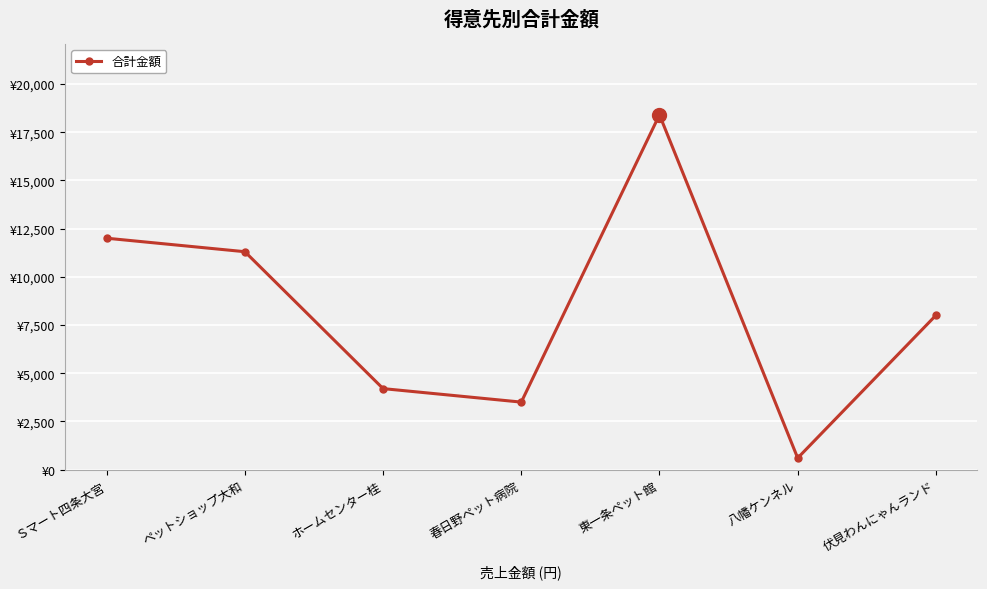

What is the label of the 4th point from the right?

春日野ペット病院